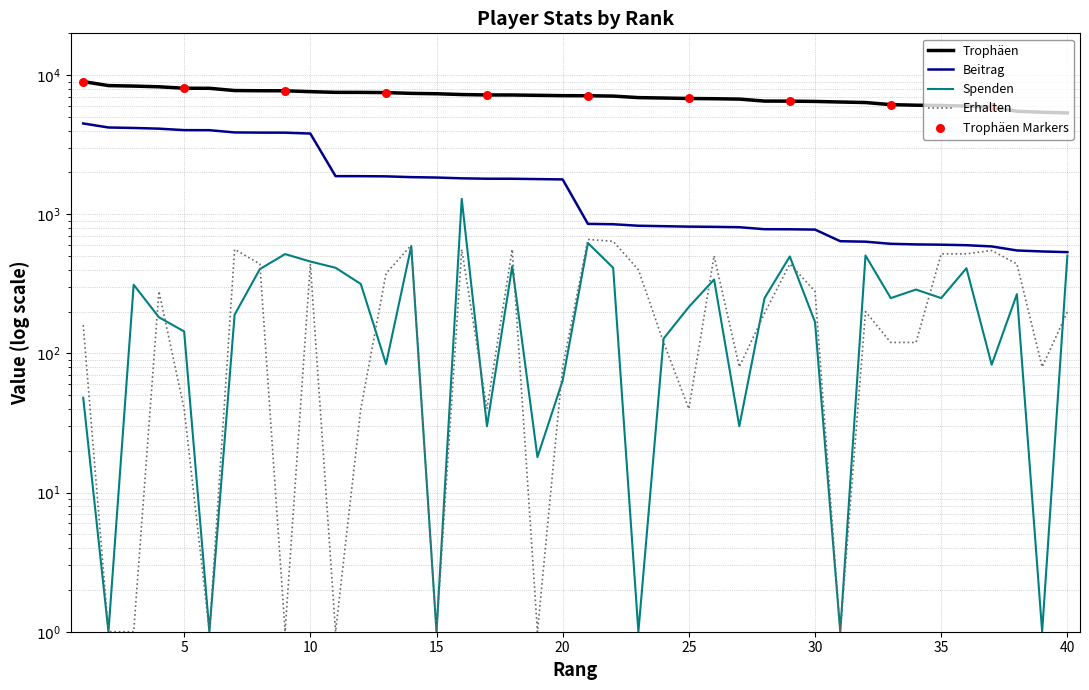

Is the value of Erhalten at 8 greater than the value of Trophäen at 4?

No